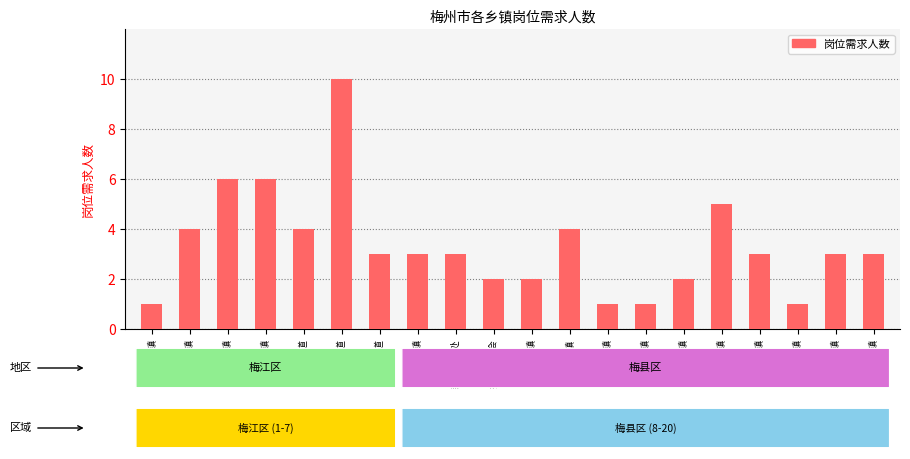

What is the difference between the second highest and minimum values?

5